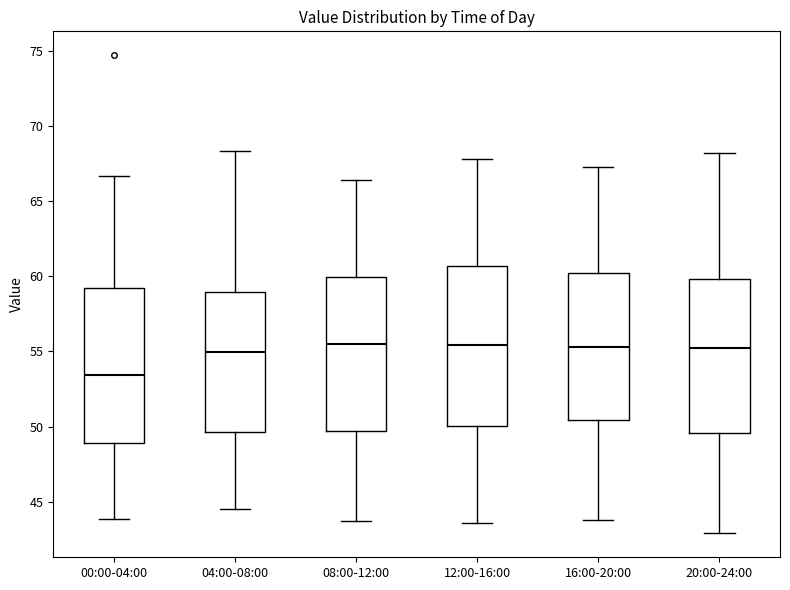

Where does the median line of the box for 04:00-08:00 sit on the y-axis? The values are not printed on the chart, so give them approximately, as read against the axis.

55.0